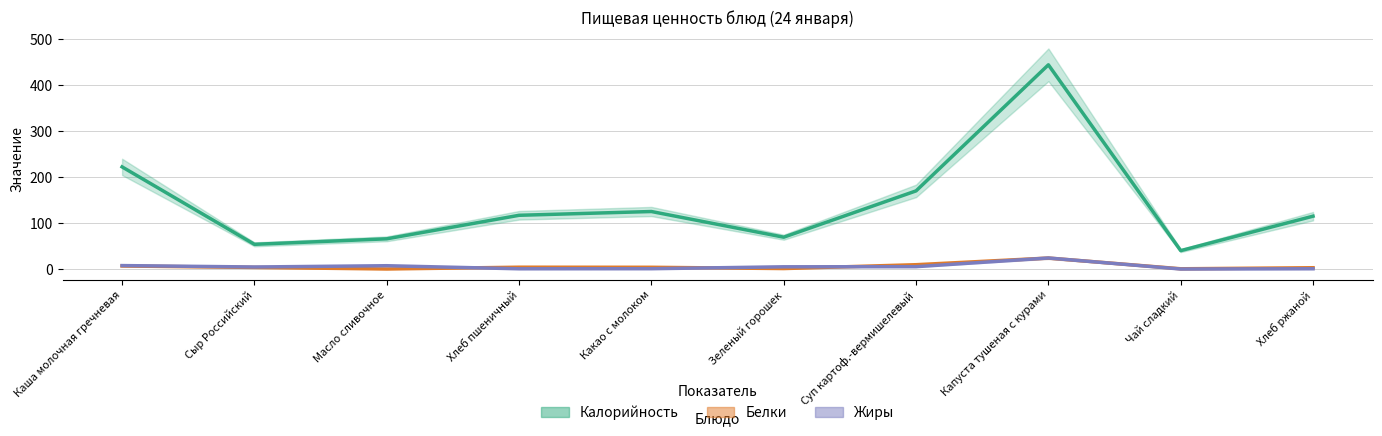

Is it true that Калорийность equals 69.1 at Чай сладкий?

False